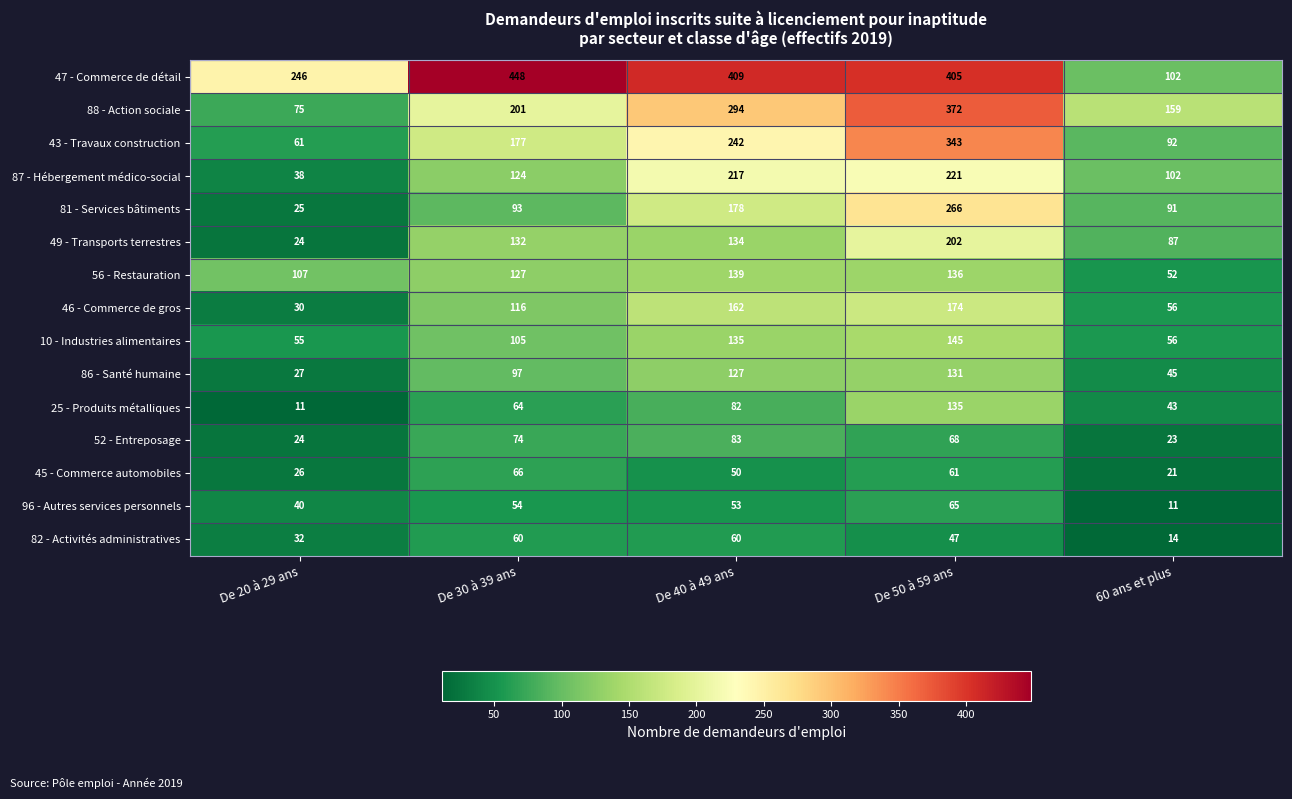

How many data points does each series have?

5